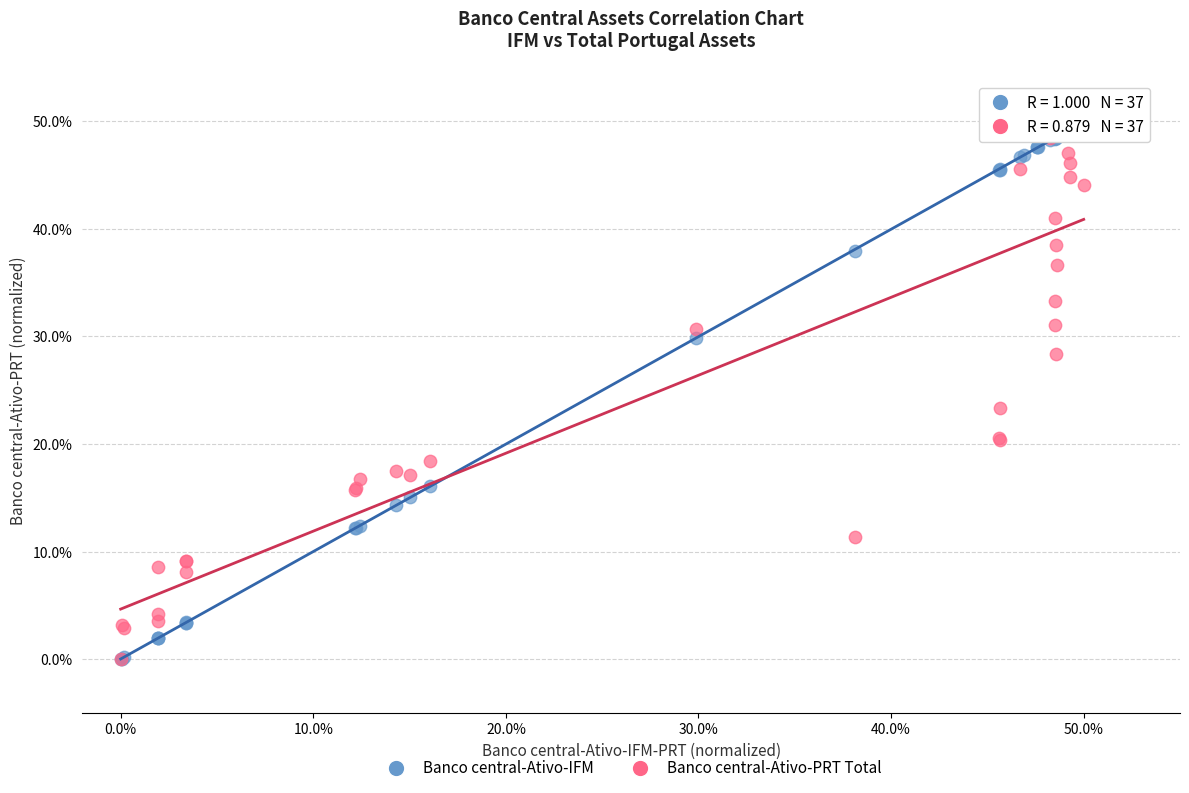

Across all series, what Y value is closest to 25?

23.4